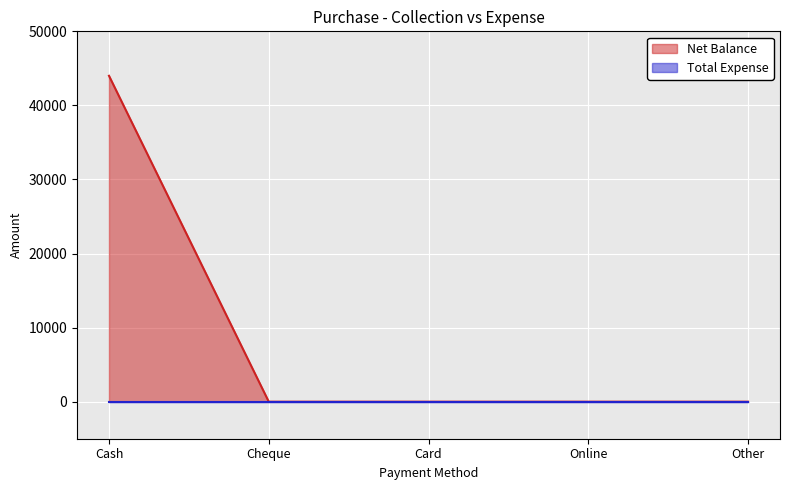

Which category has the lowest value across all series?

Cheque